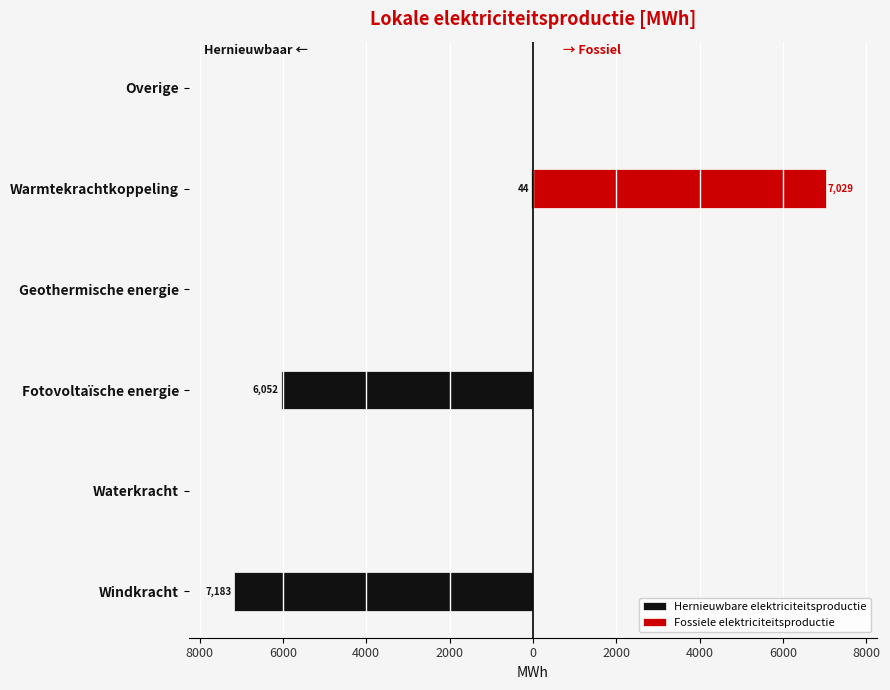

Rank the series by their maximum value, from highest to lowest.

Fossiele elektriciteitsproductie, Hernieuwbare elektriciteitsproductie